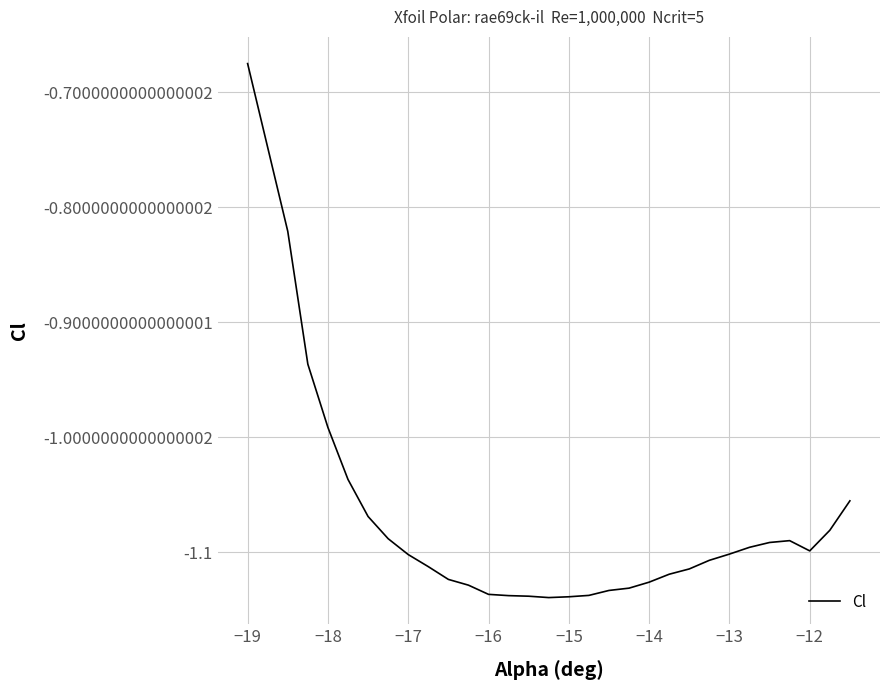

What is the difference between the maximum and minimum values?

0.5